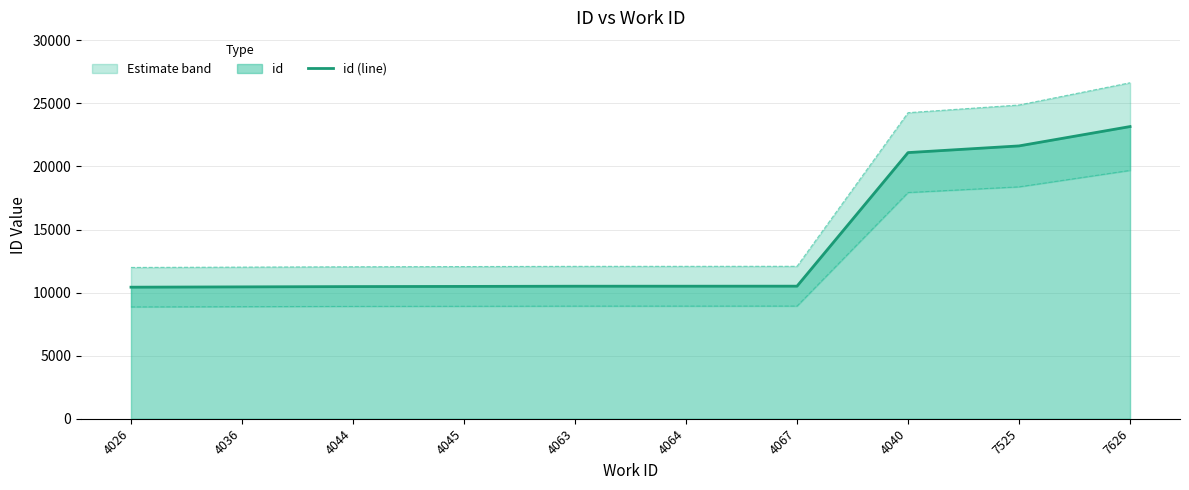

Reading left to right, extract all data points from this chart.

4026=10429	4036=10453	4044=10477	4045=10490	4063=10506	4064=10507	4067=10510	4040=21099	7525=21629	7626=23163